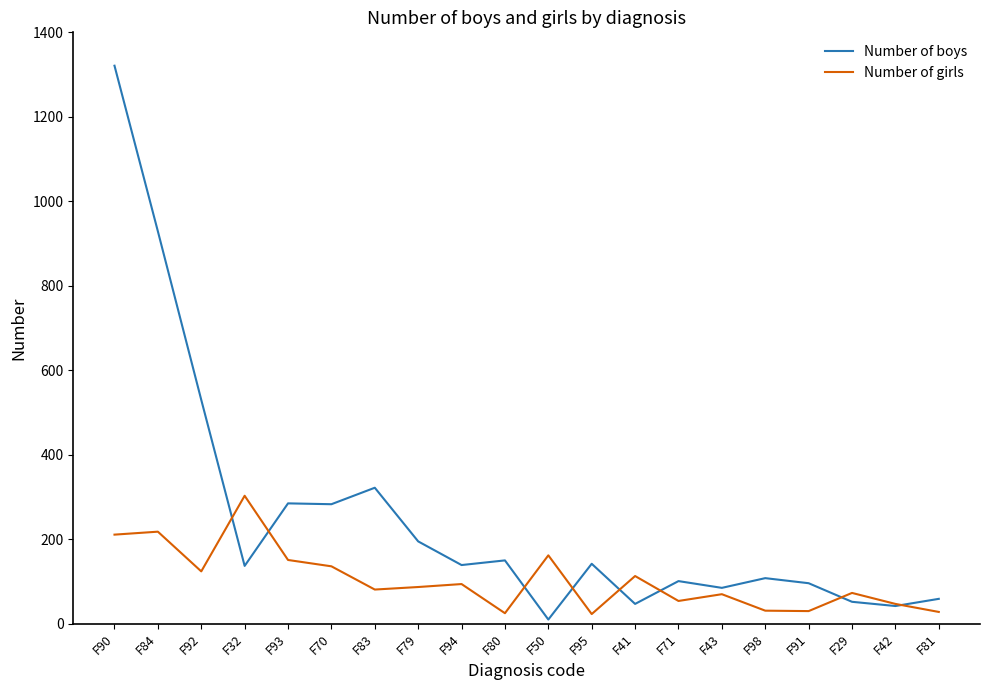

What is the difference between the maximum and second lowest values in the Number of boys series?

1279